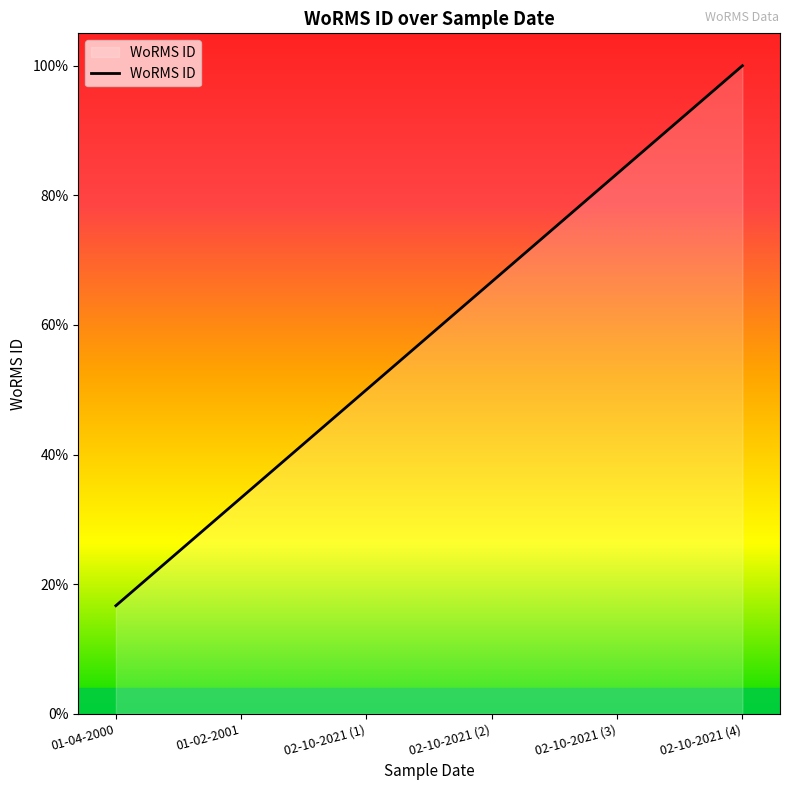

Does the chart display data point markers on the line(s)?

No